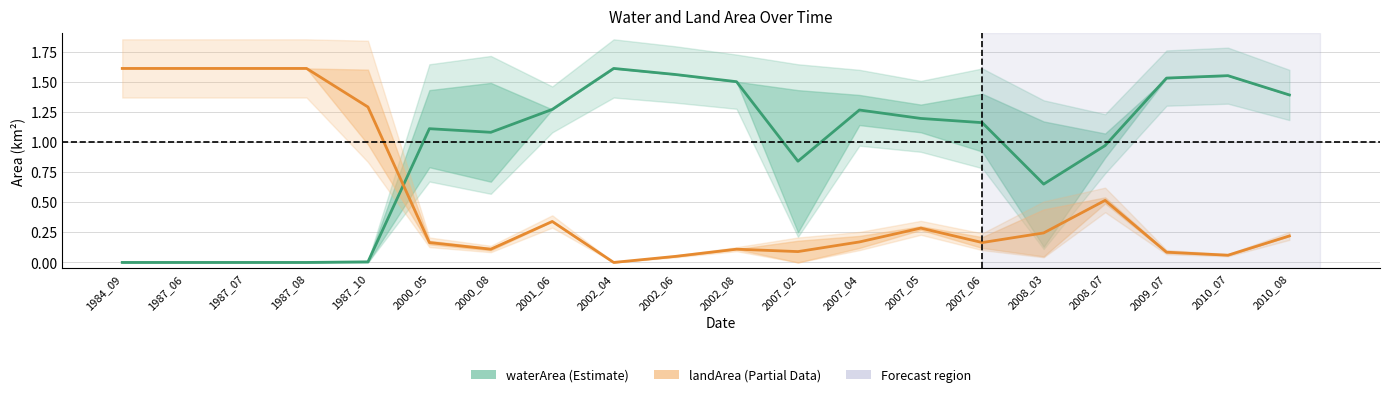

At which label is landArea (Partial Data) closest to 0?

2002_04